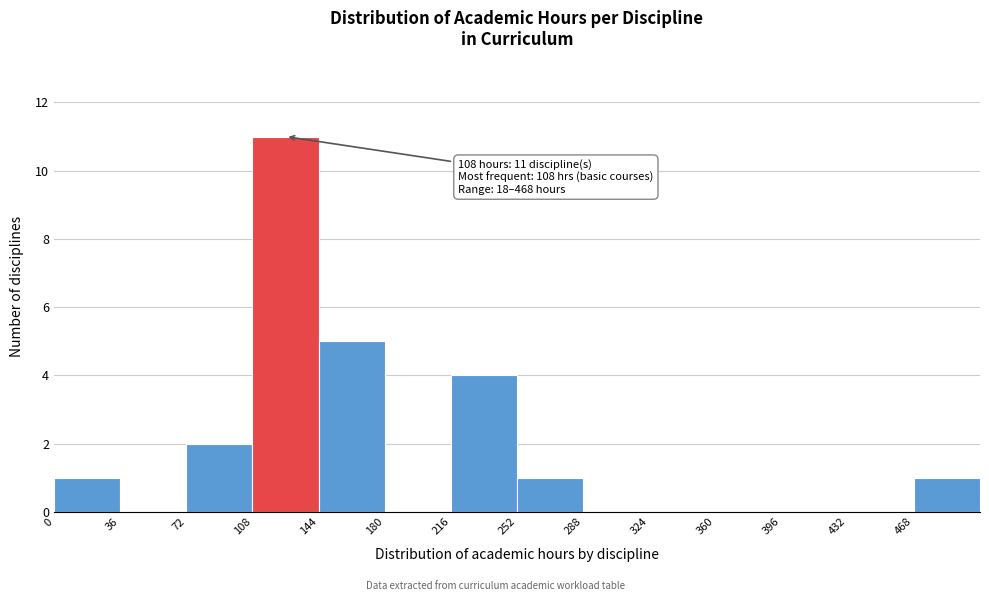

Which range on the x-axis has the tallest bar?

108 to 144